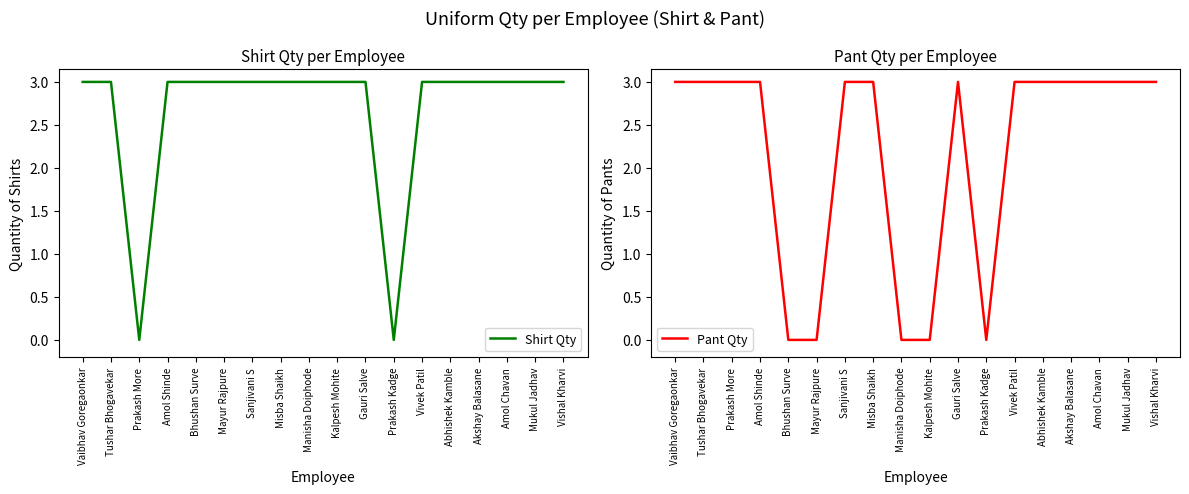

List the series in order of their overall mean, highest first.

Shirt Qty, Pant Qty